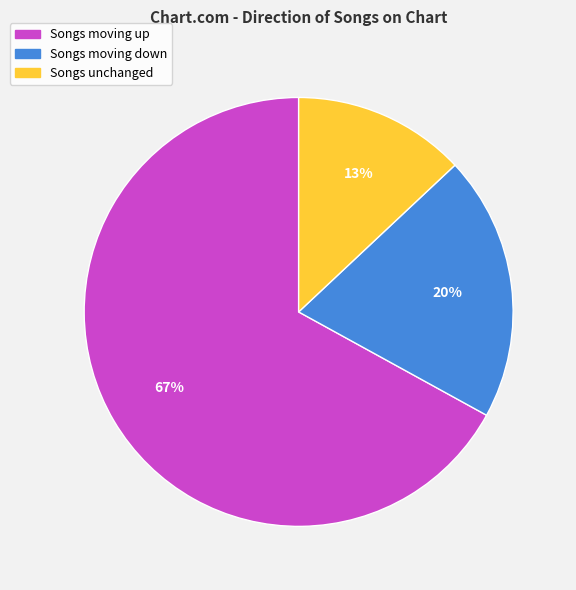

Is there a majority slice in this chart?

Yes